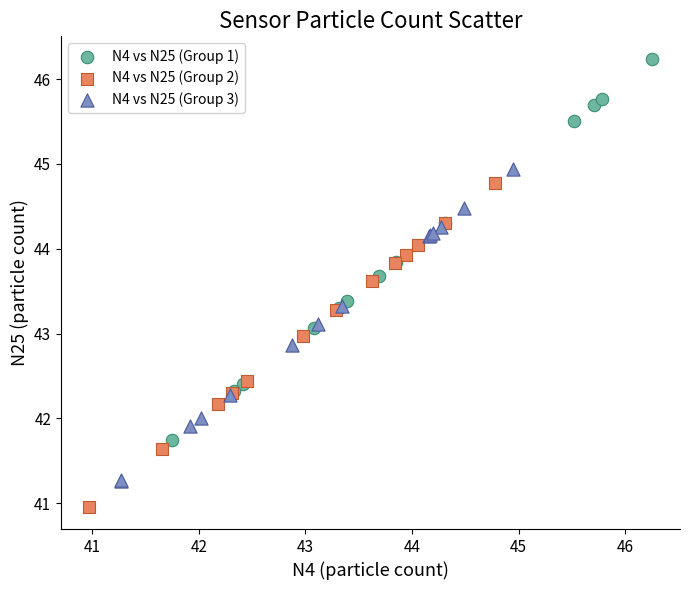

Which series reaches the maximum Y coordinate?

N4 vs N25 (Group 1)